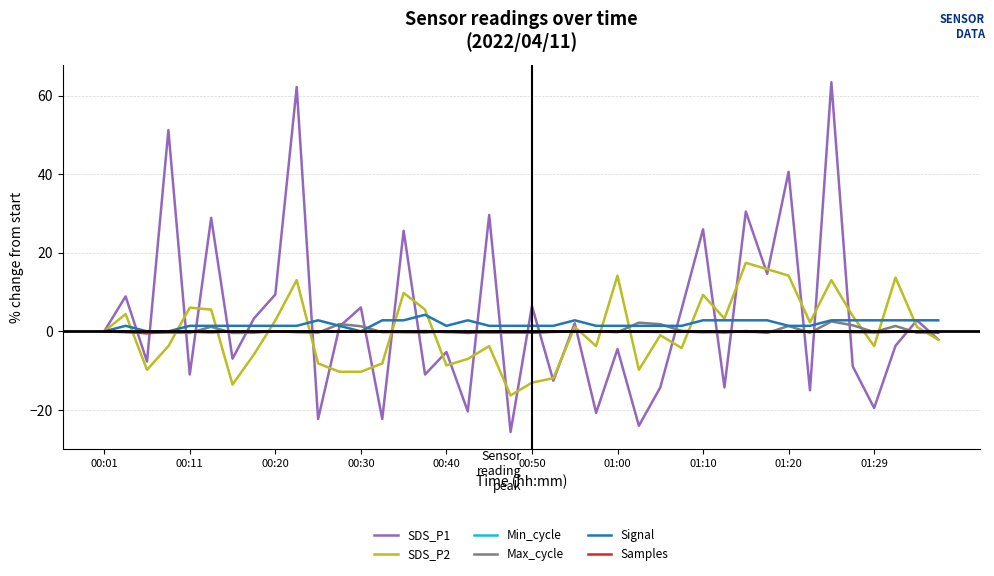

Does the chart display data point markers on the line(s)?

No